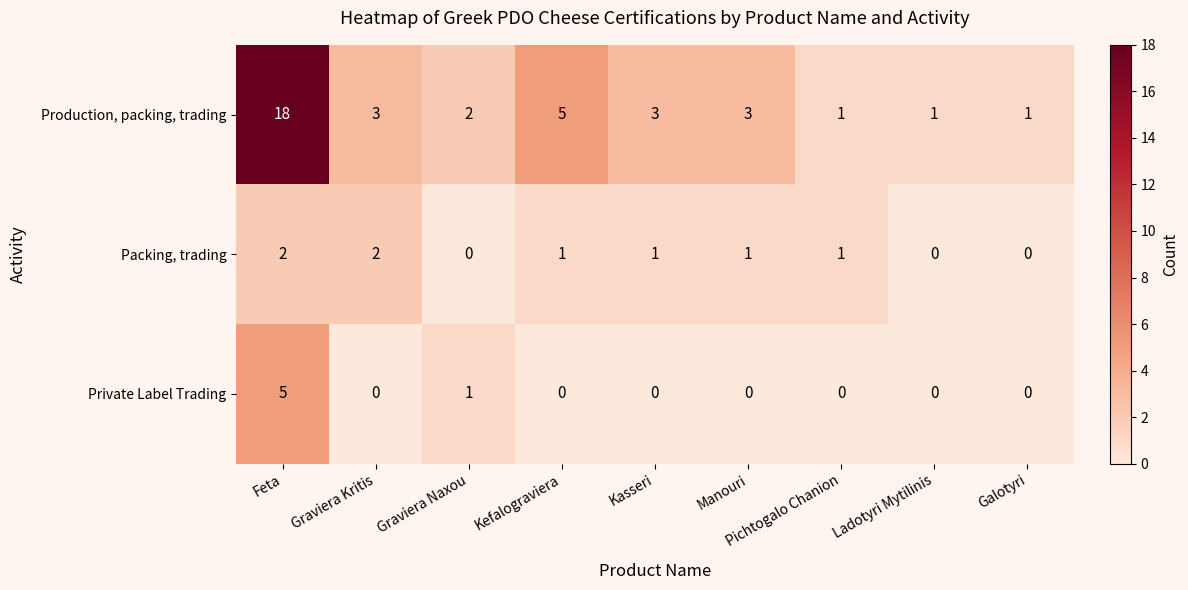

What is the total value across all series at Graviera Naxou?

3